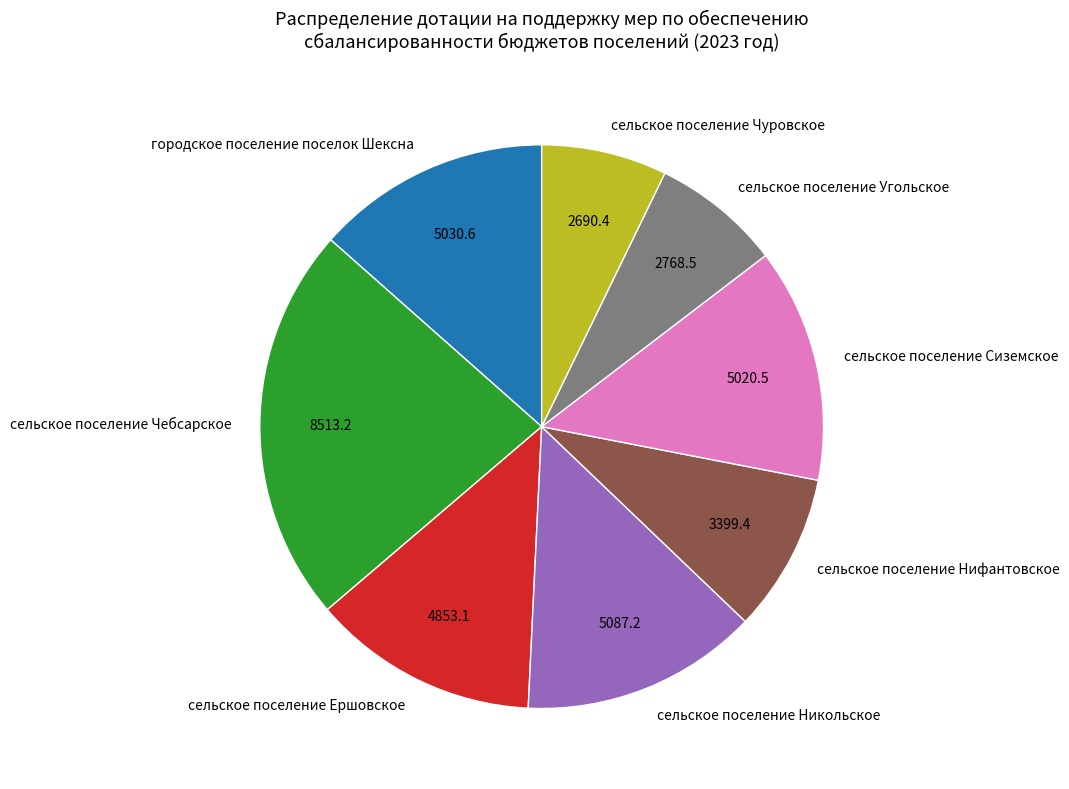

Which slice is the largest?

сельское поселение Чебсарское